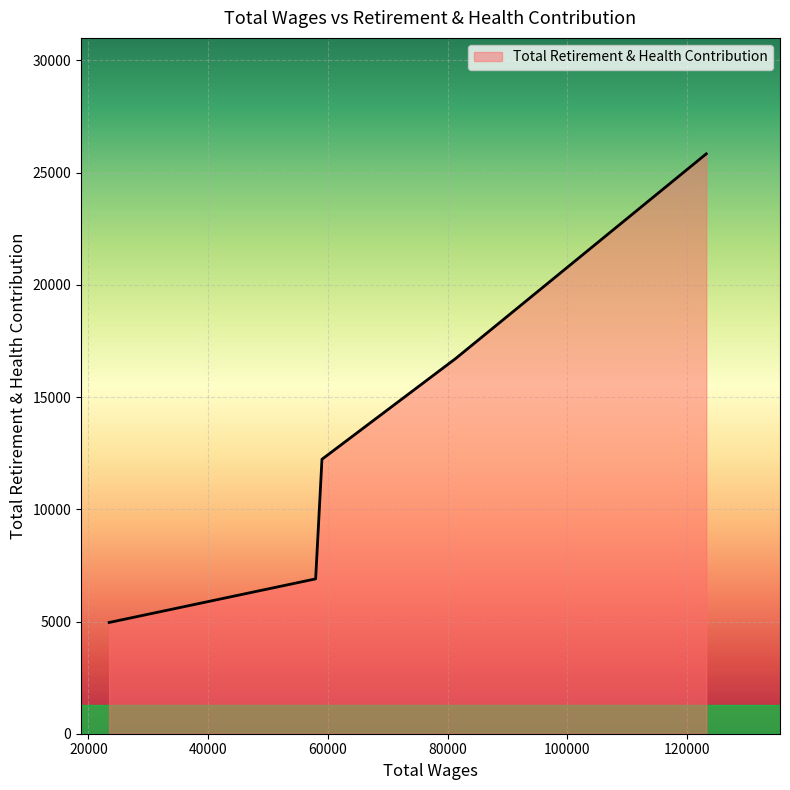

What is the maximum value shown in the chart?

25838